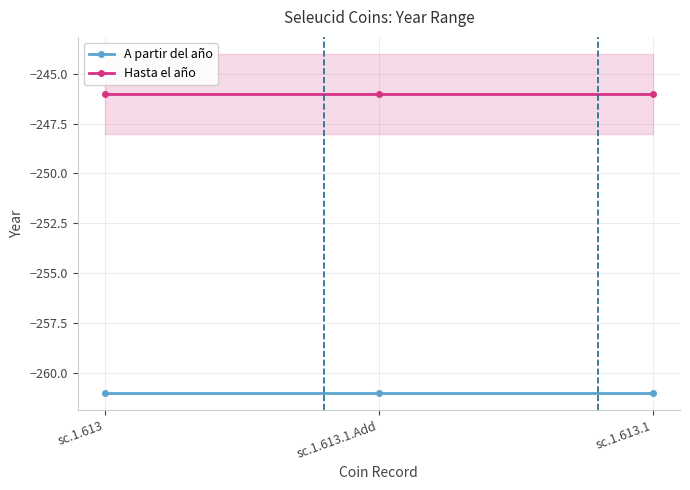

What is the average value of the Hasta el año series?

-246